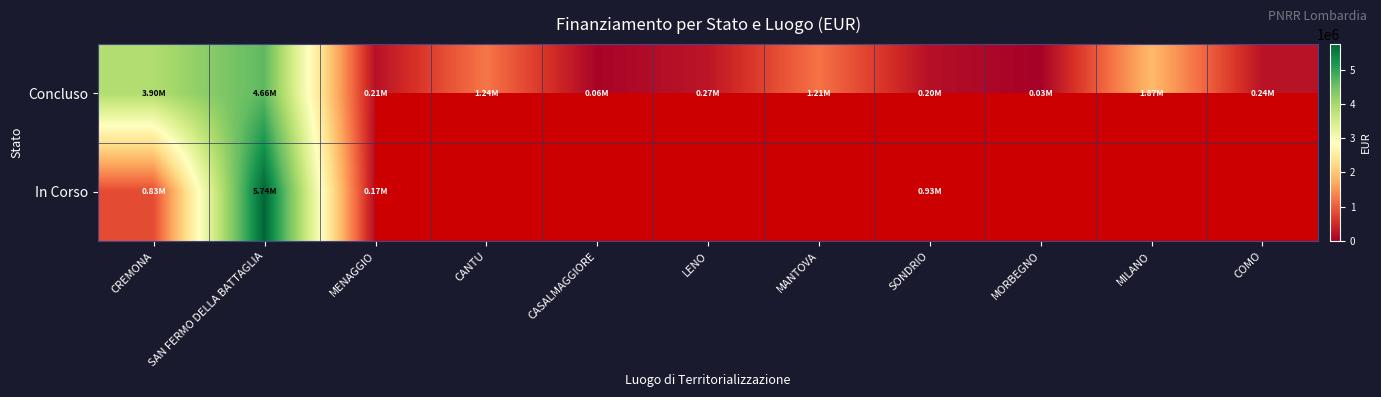

Which label corresponds to the smallest value in the chart?

MORBEGNO